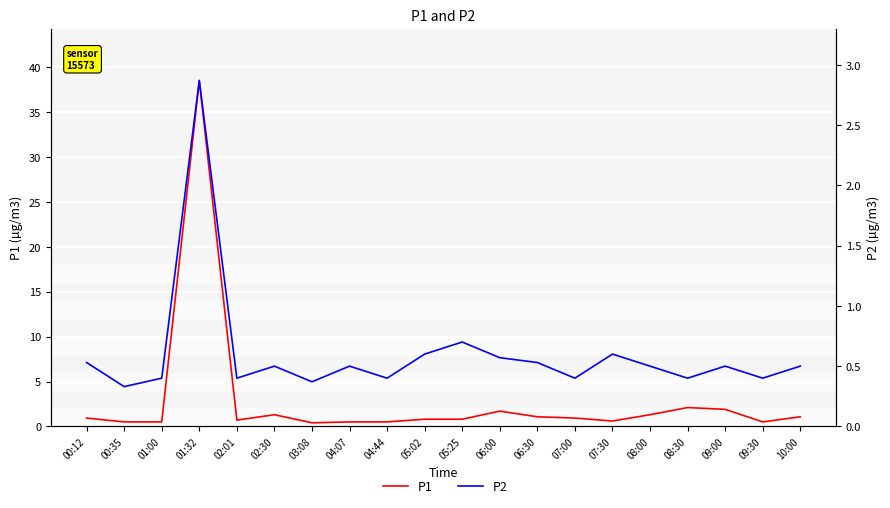

Rank the series by their average value, from highest to lowest.

P1, P2